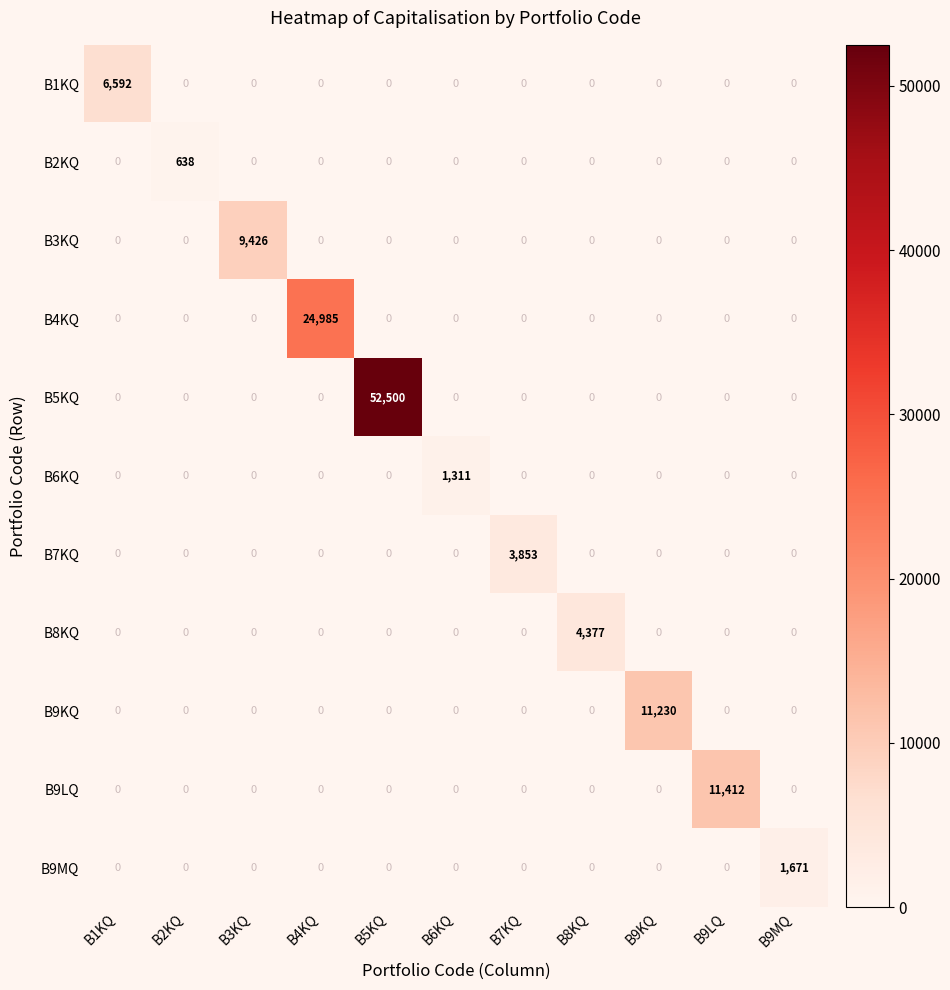

How many data points in B3KQ are above 0?

1